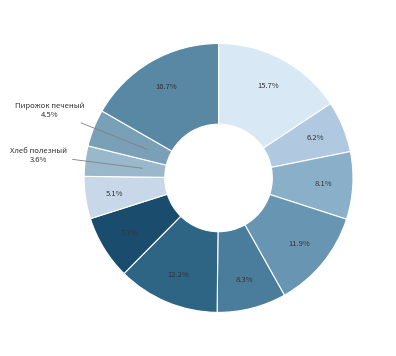

To the nearest percent, what is the average slice percentage?

9%